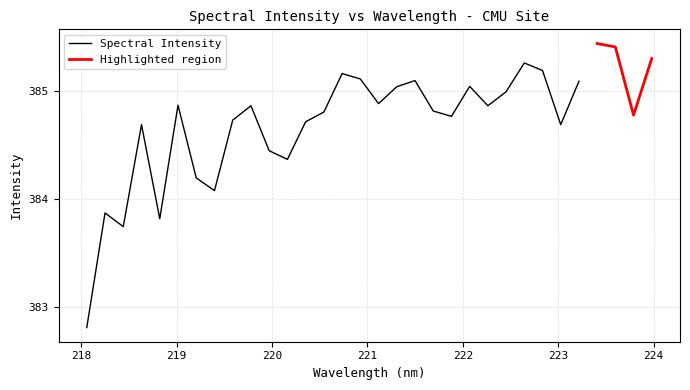

What value does the data have at 222.6447?

385.3